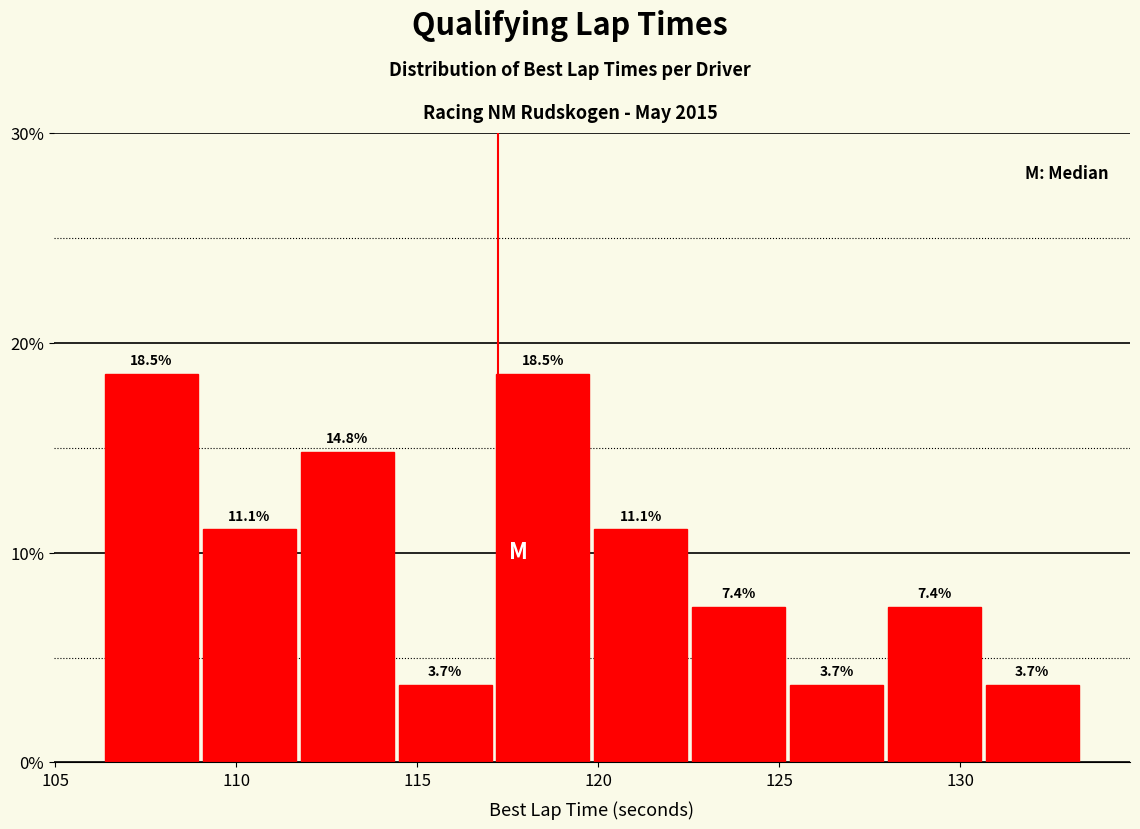

How tall is the bar that spans 111.5 to 114.5 on the x-axis? The bar edges are not printed on the chart, so give them approximately, as read against the axis.

14.8